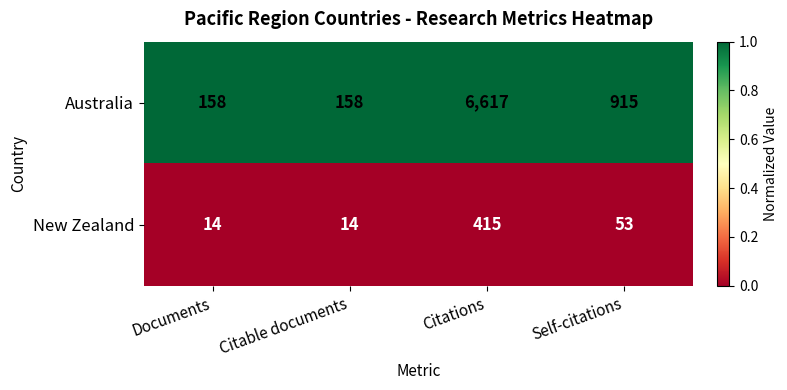

Rank the series by their average value, from lowest to highest.

New Zealand, Australia